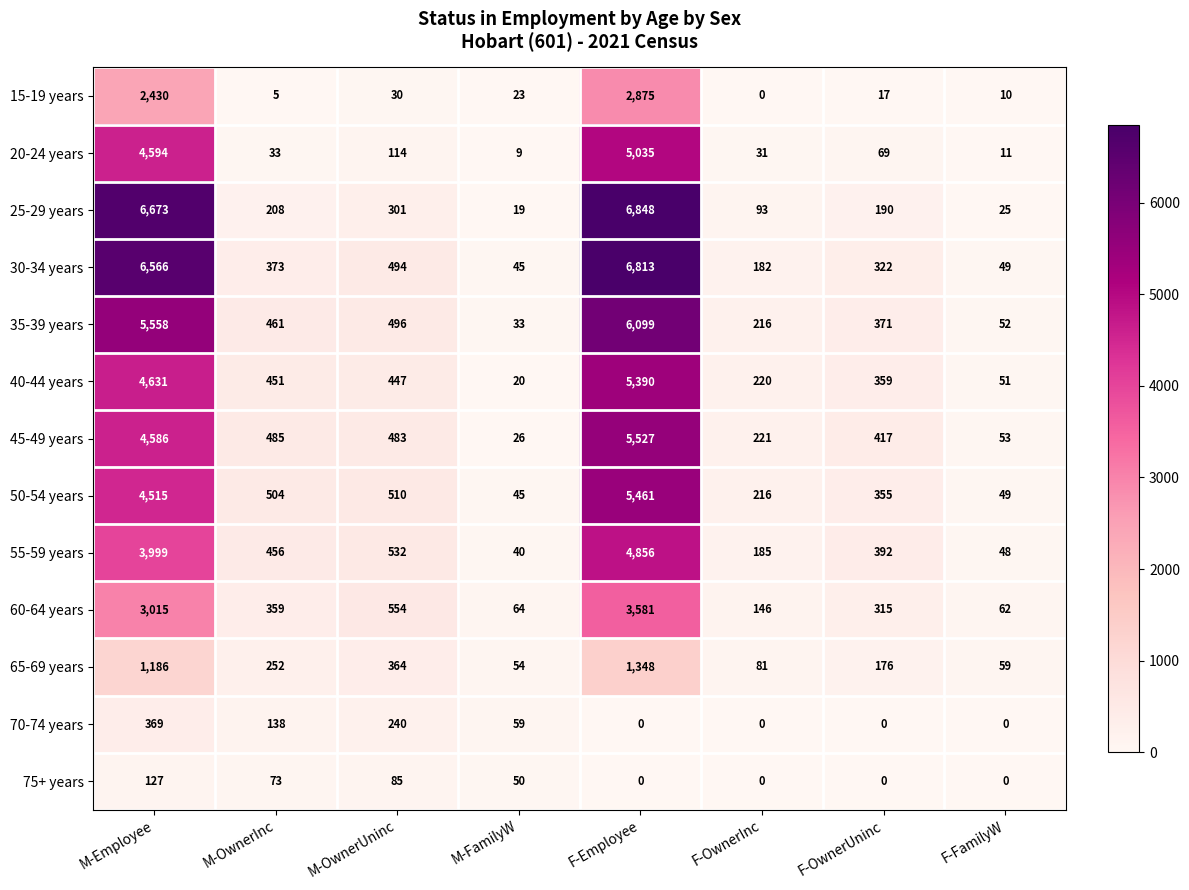

Which series changed the most between M-Employee and F-OwnerInc?

25-29 years